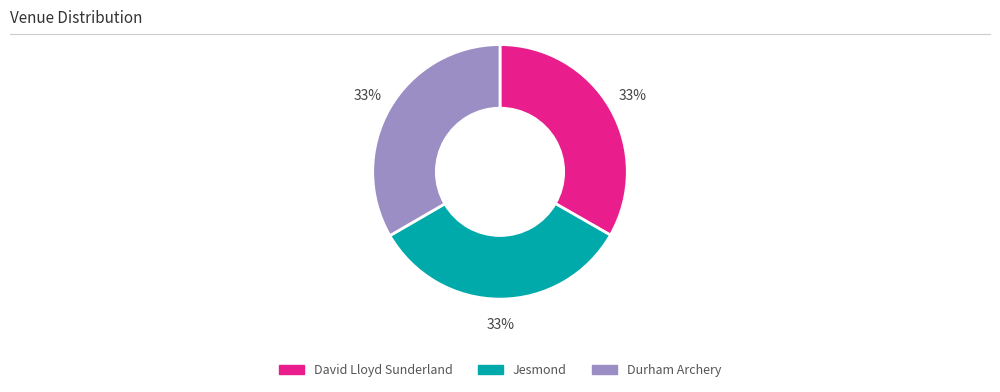

The Durham Archery slice represents 19% of the pie. True or false?

False